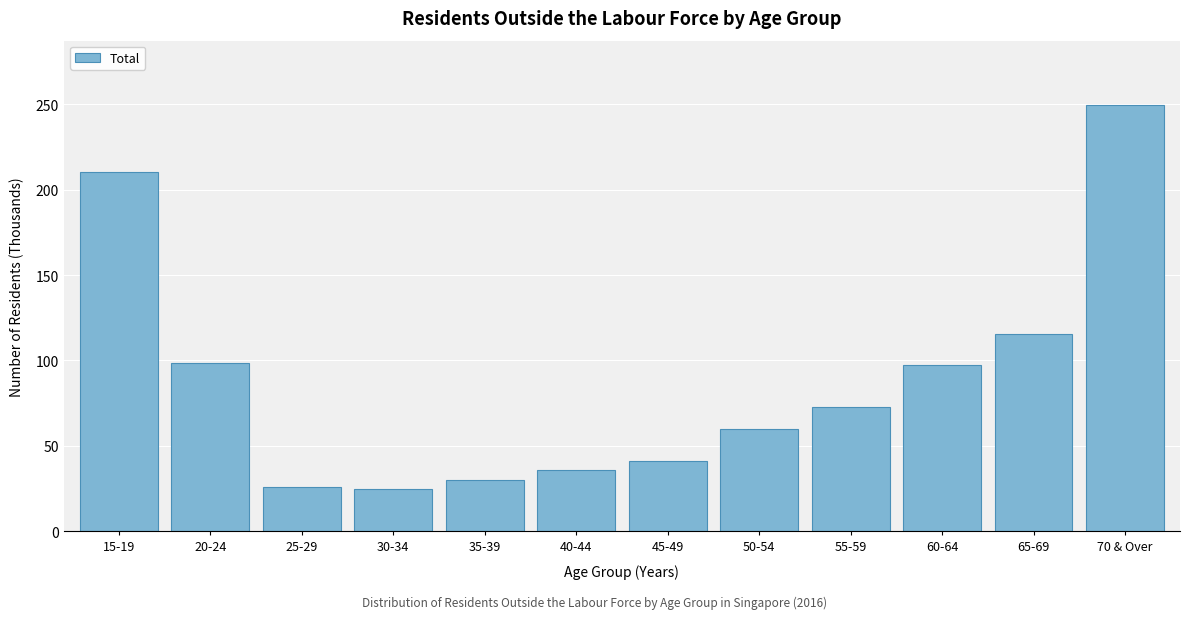

What is the minimum value shown in the chart?

24.8